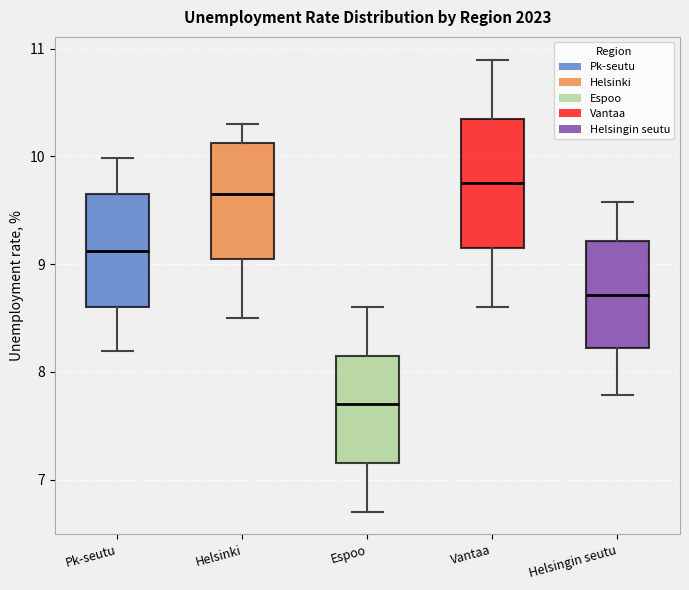

Reading left to right, transcribe this box plot: for each box, give where its median line is, the range the box spans, and where its two whiskers end, as read against the y-axis. The values are not printed on the chart, so give them approximately, as read against the axis.

Pk-seutu: median 9.1, box 8.6 to 9.7, whiskers 8.2 to 10.0
Helsinki: median 9.7, box 9.1 to 10.1, whiskers 8.5 to 10.3
Espoo: median 7.7, box 7.2 to 8.2, whiskers 6.7 to 8.6
Vantaa: median 9.8, box 9.2 to 10.4, whiskers 8.6 to 10.9
Helsingin seutu: median 8.7, box 8.2 to 9.2, whiskers 7.8 to 9.6